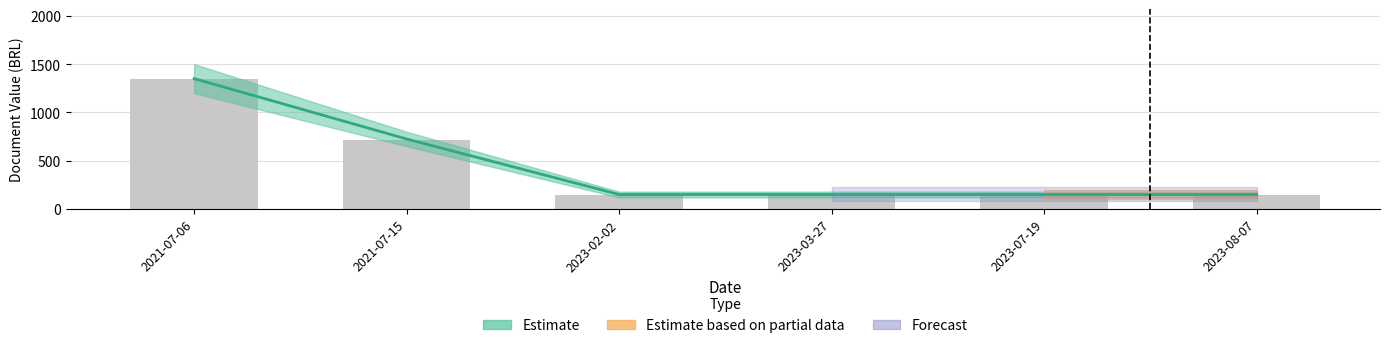

List the labels in order of value, smallest first.

2023-02-02, 2023-03-27, 2023-07-19, 2023-08-07, 2021-07-15, 2021-07-06